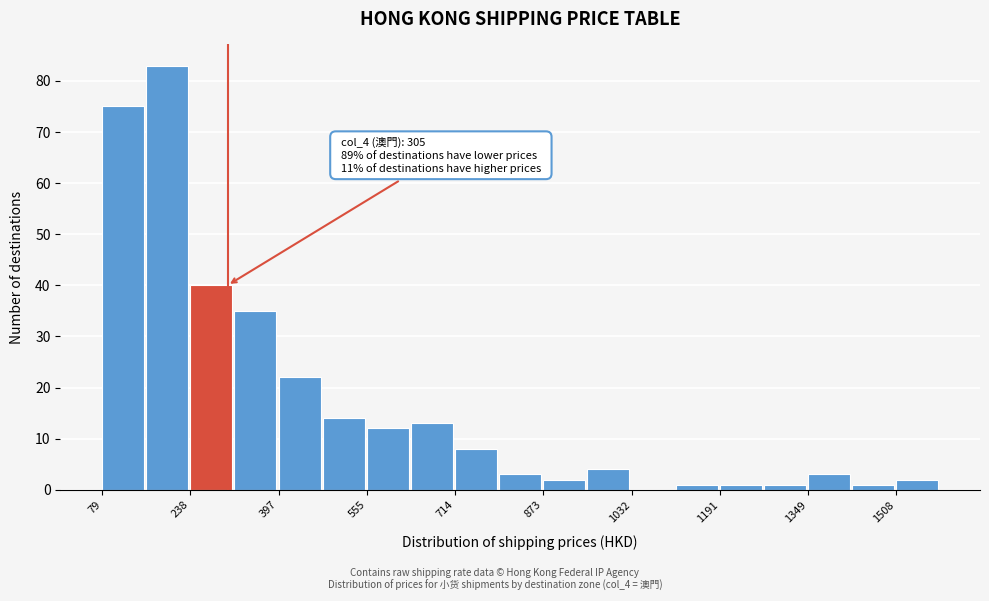

Read against the x-axis, roughly where is the centre of the tallest bar?

200